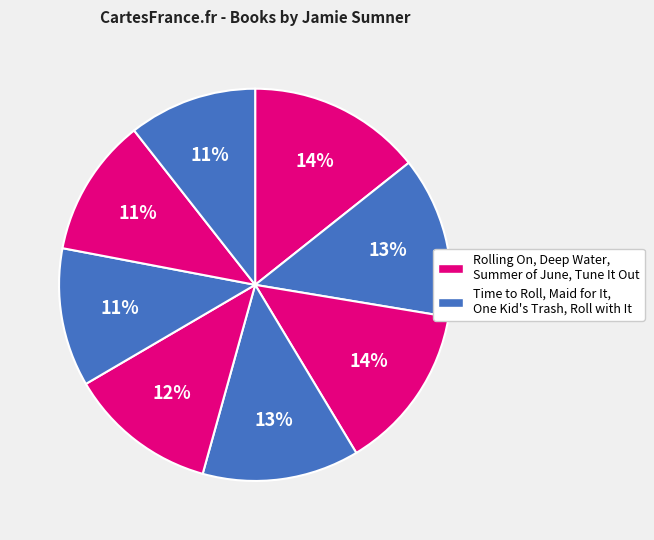

Which slice is the smallest?

Roll with It